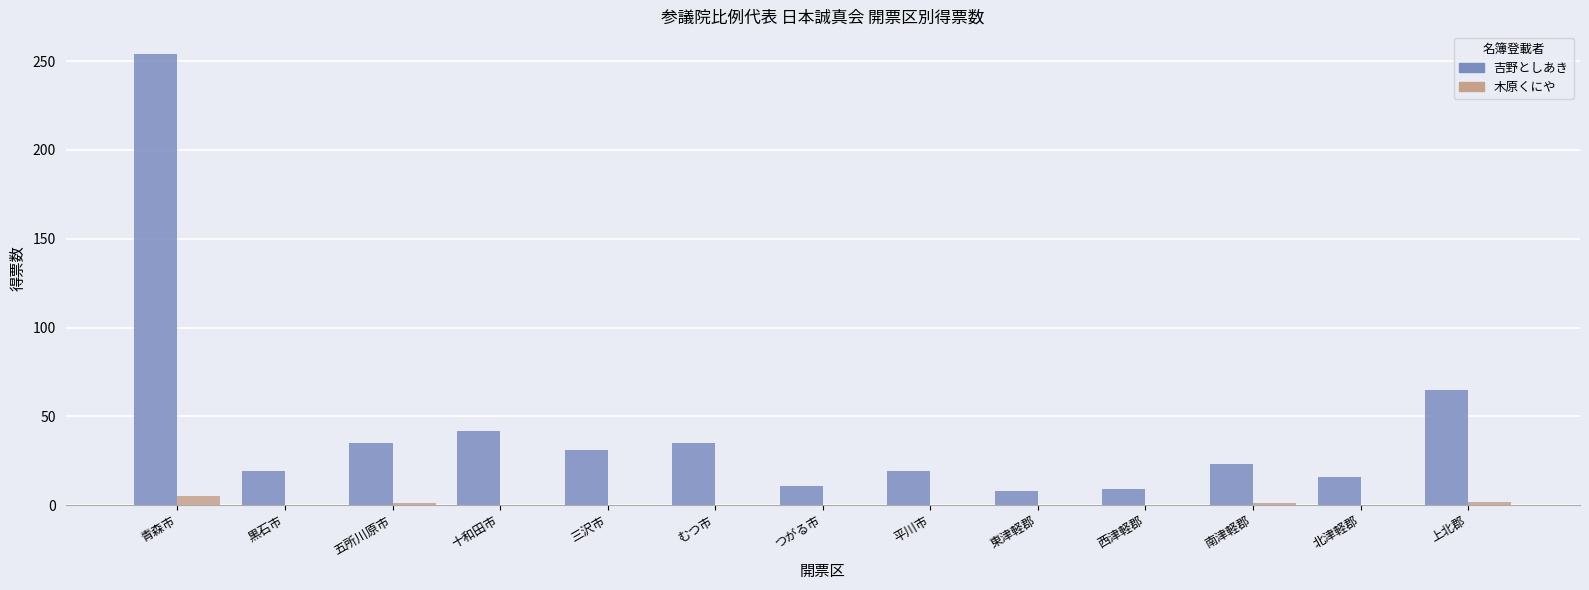

True or false: 吉野としあき has a value of 7 at むつ市.

False